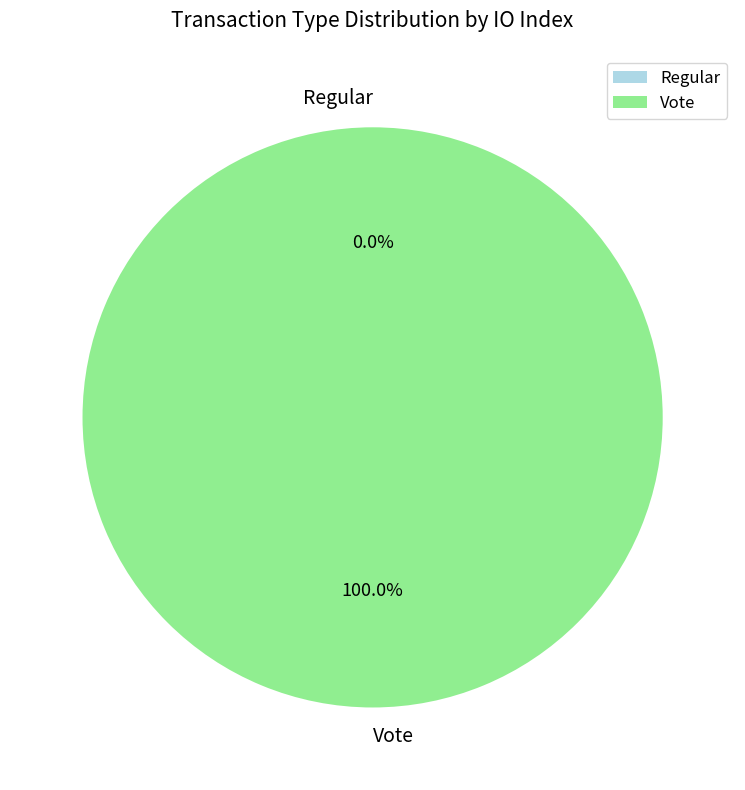

Combined, what portion of the pie is Regular and Vote?

100.0%